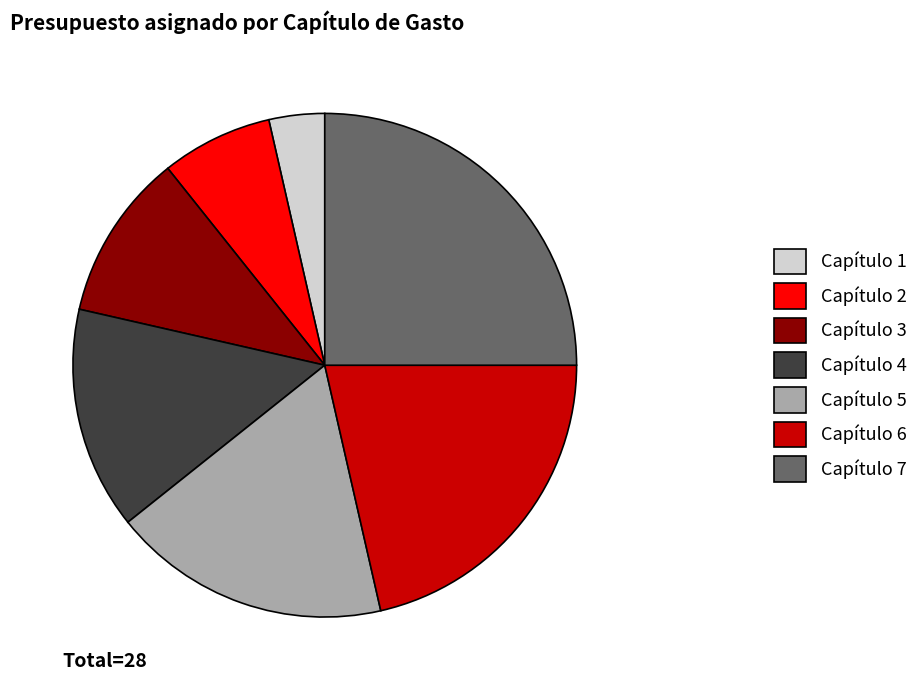

Is there any slice that represents more than half of the pie?

No